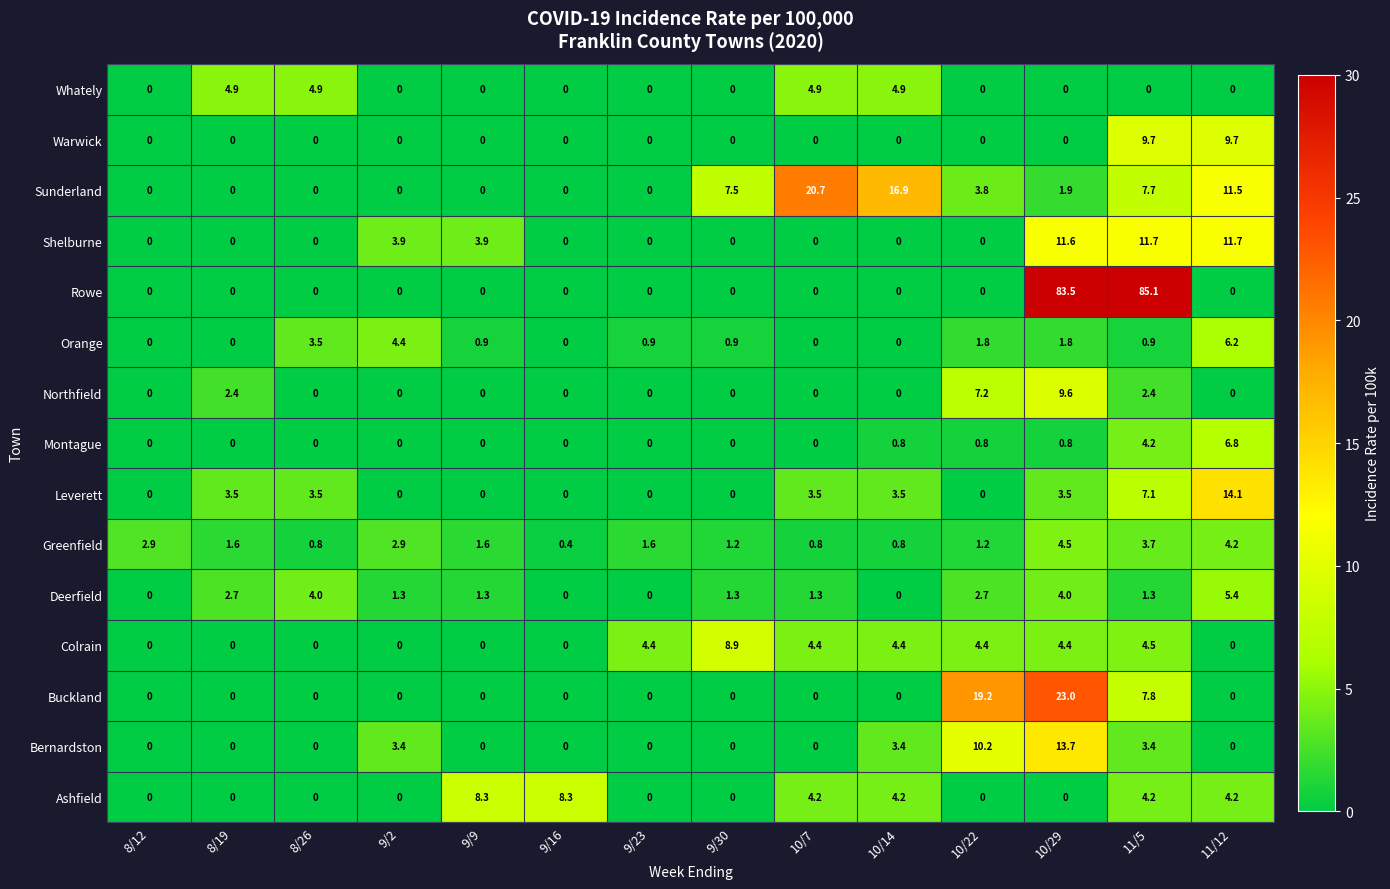

The value of Warwick at 9/30 is -5.8. True or false?

False